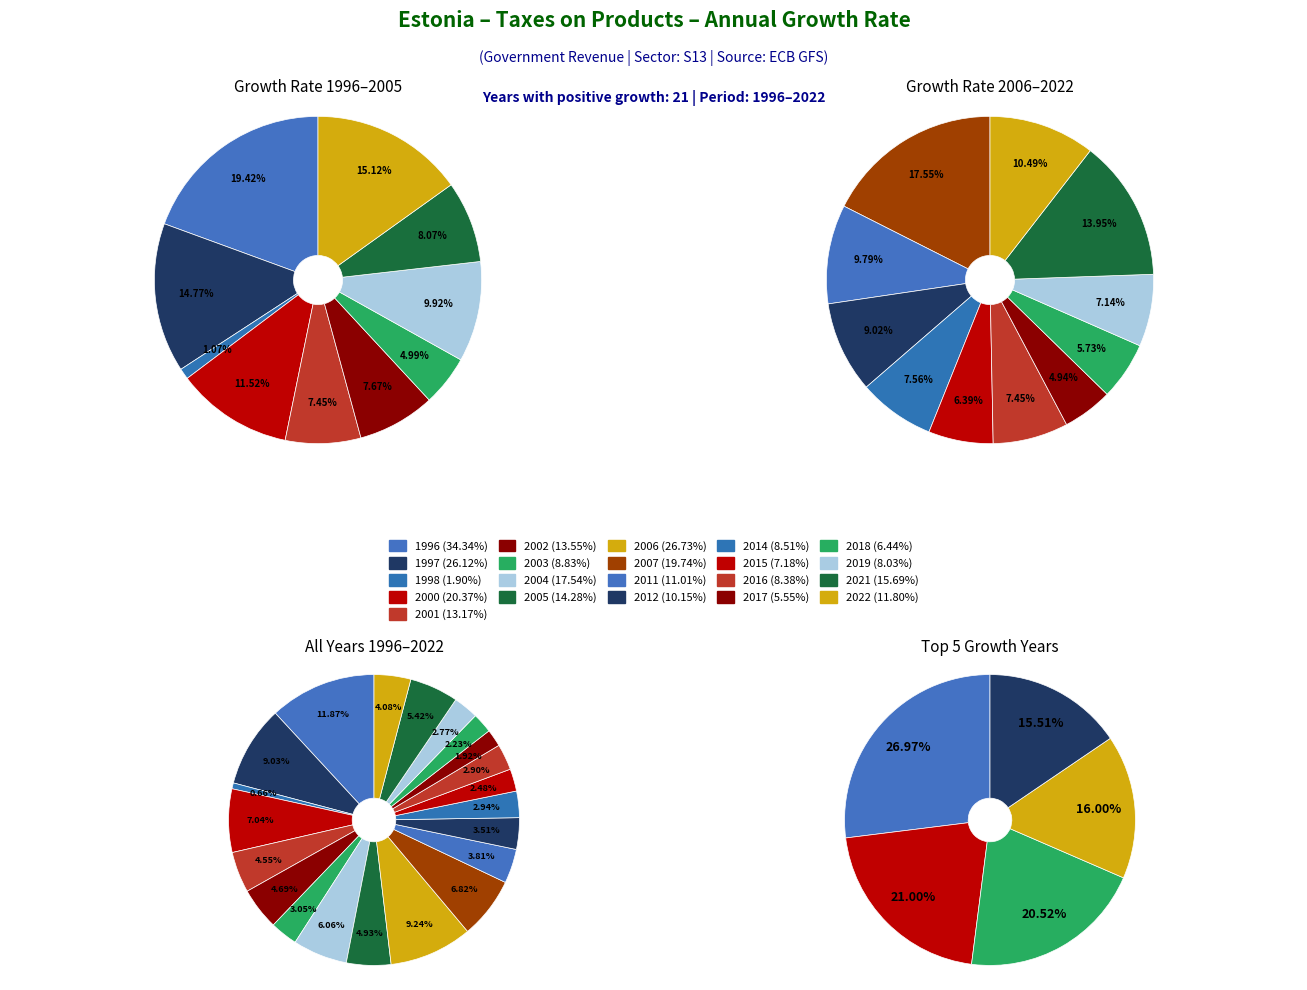

Which has a higher value, 2021 or 2004?

2004